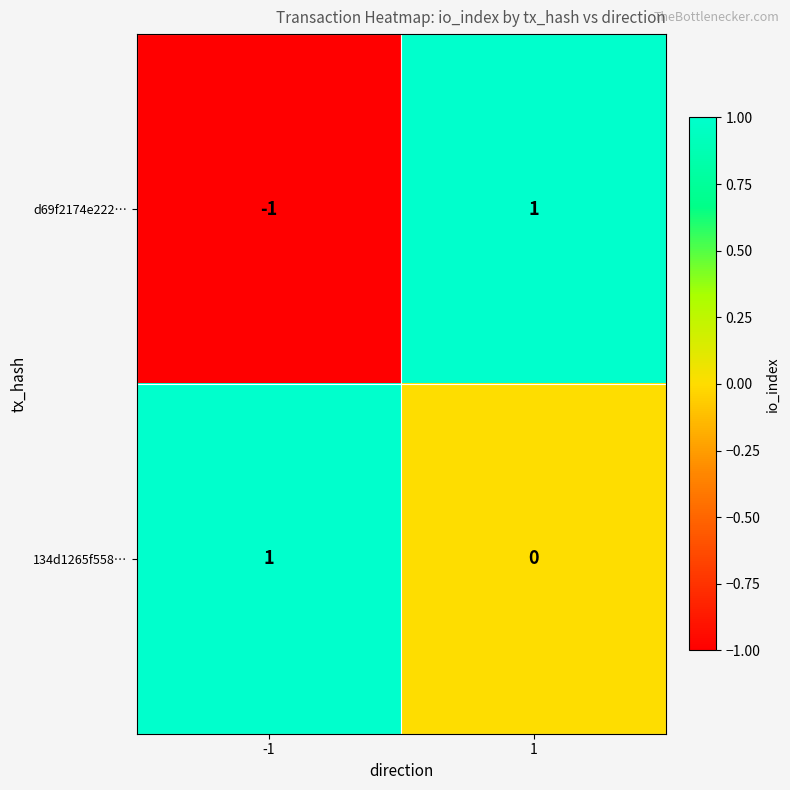

Which series has the largest range (max minus min)?

d69f2174e222…